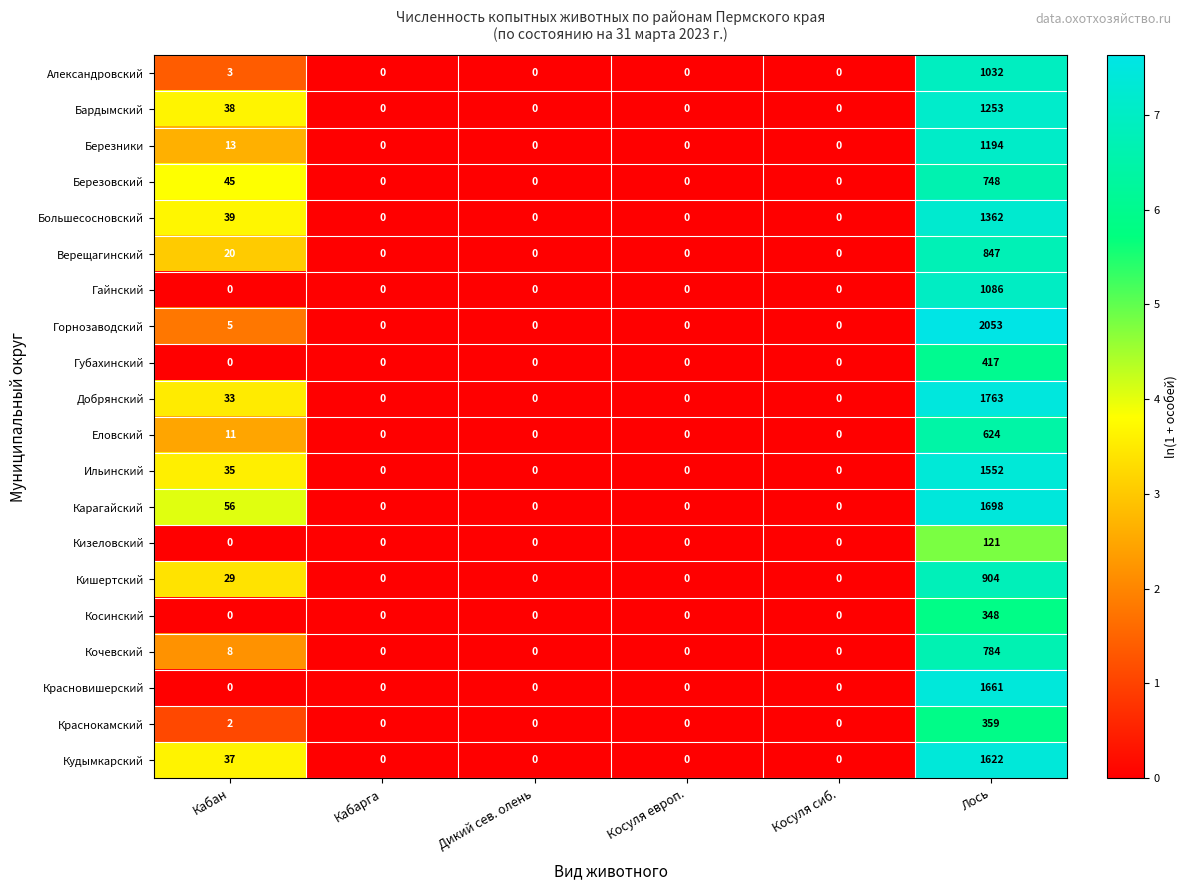

The value of Горнозаводский at Дикий сев. олень is 0. True or false?

True